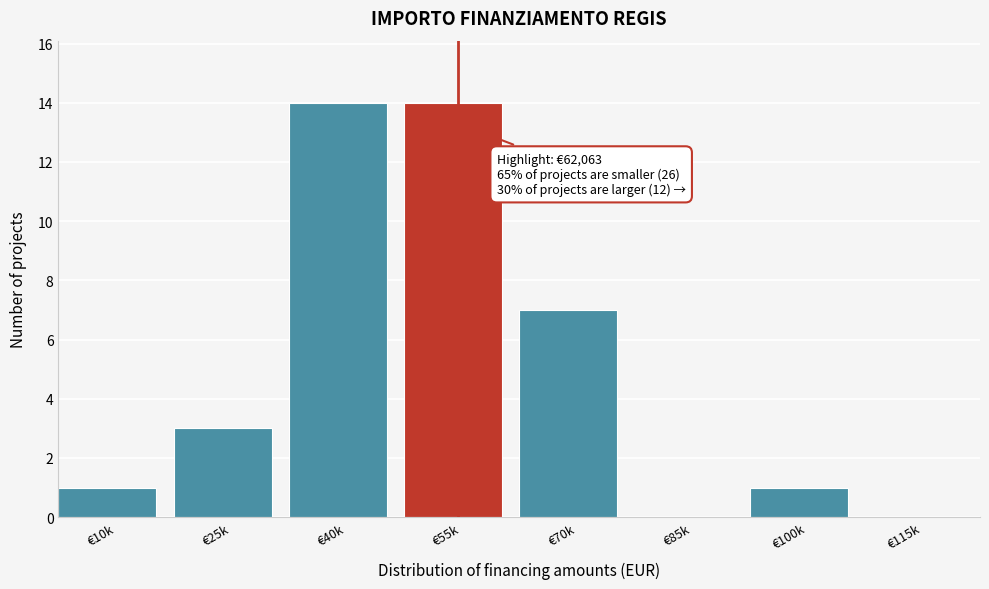

Reading right to left, transcribe all the data shown in this chart.

€115k=0	€100k=1	€85k=0	€70k=7	€55k=14	€40k=14	€25k=3	€10k=1